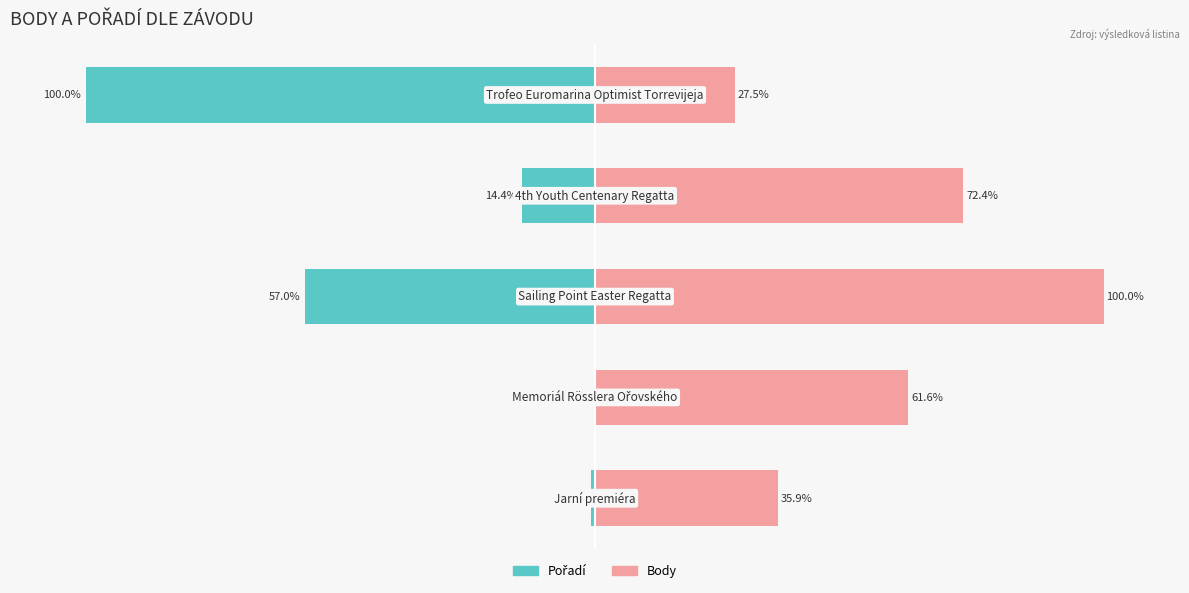

What is the greatest value displayed?

100.0